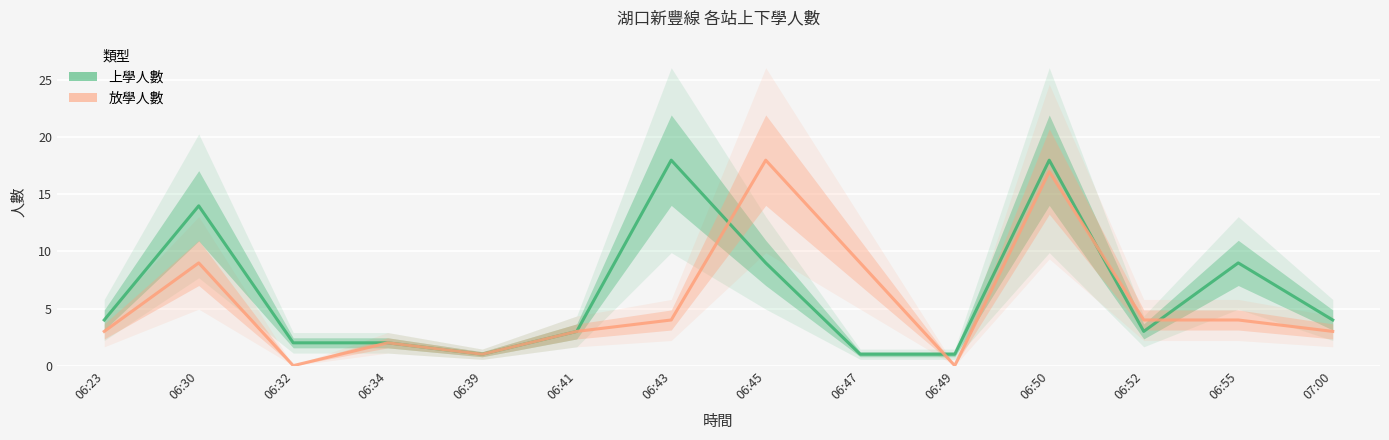

Reading left to right, list all the values displayed in this chart.

上學人數: 4	14	2	2	1	3	18	9	1	1	18	3	9	4
放學人數: 3	9	0	2	1	3	4	18	9	0	17	4	4	3